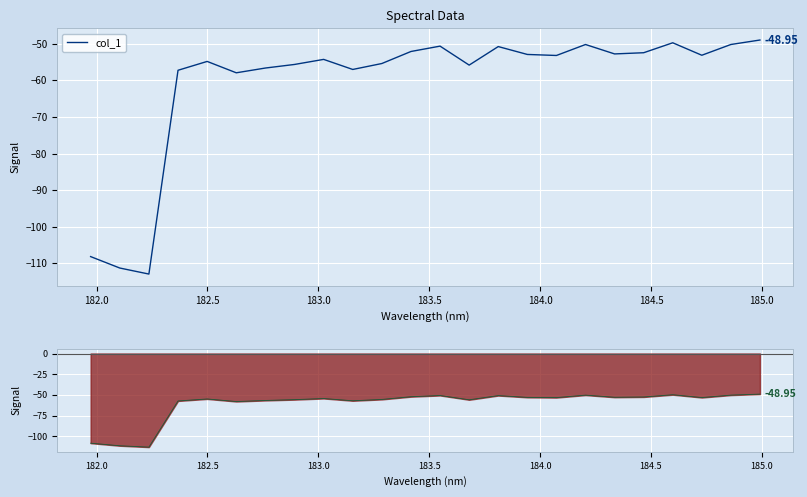

What is the sum of all values?

-1453.7